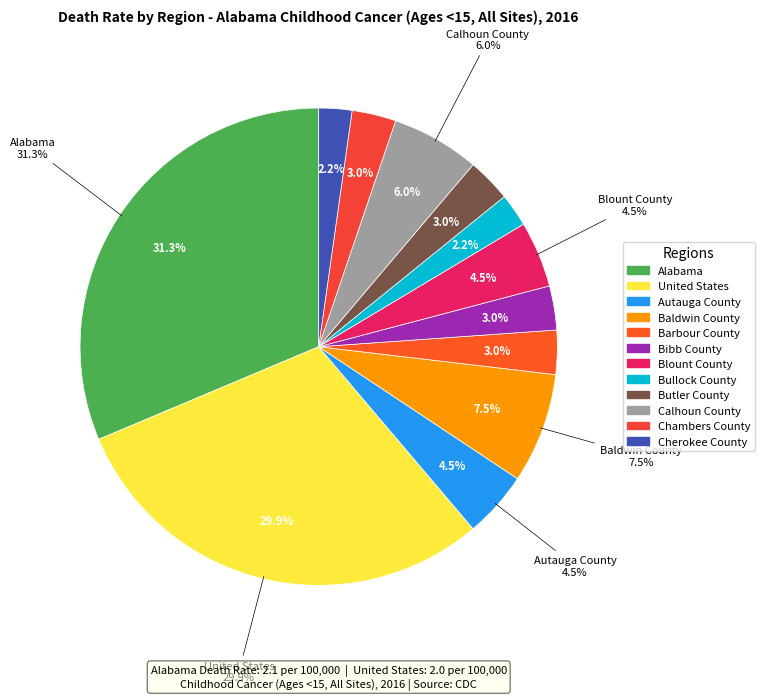

What percentage do Autauga County and Butler County together represent?

7.5%